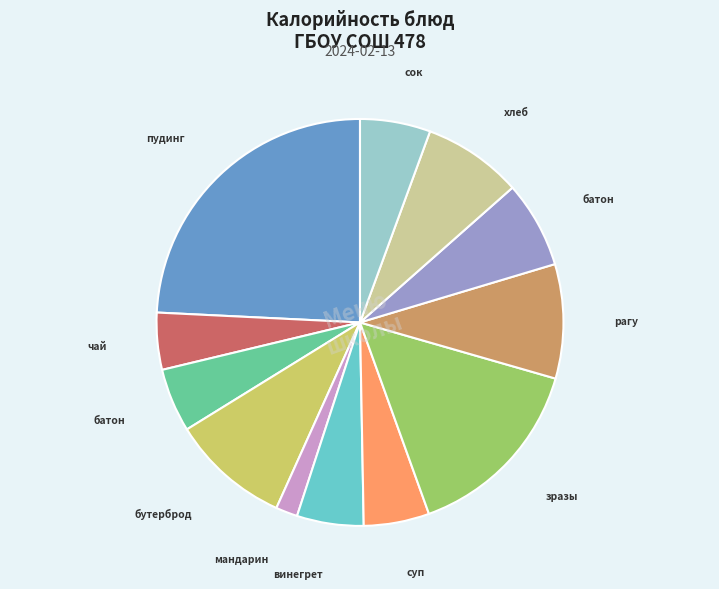

Is there a majority slice in this chart?

No